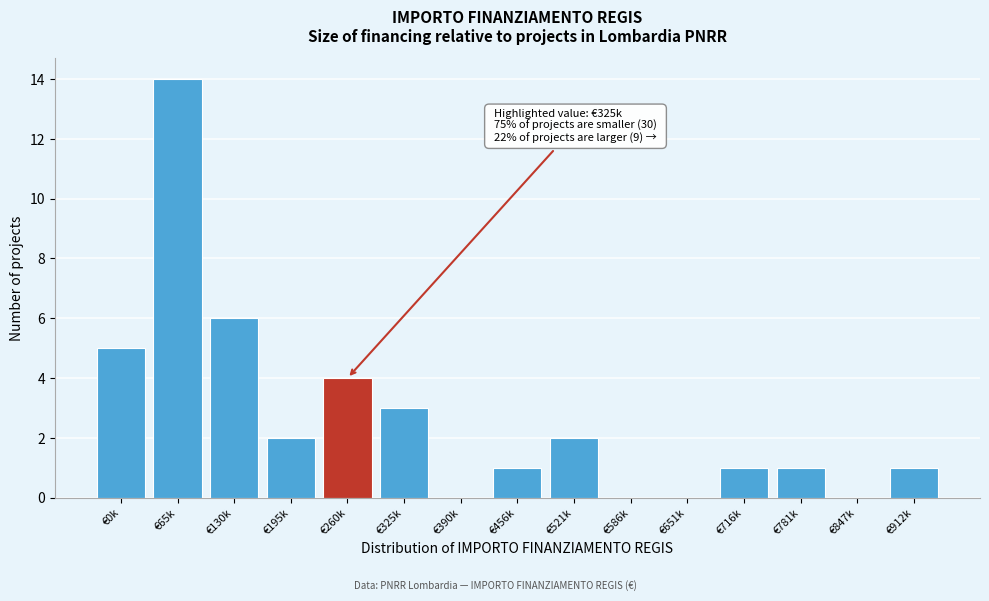

Reading right to left, what are all the values shown in this chart?

€912k=1	€847k=0	€781k=1	€716k=1	€651k=0	€586k=0	€521k=2	€456k=1	€390k=0	€325k=3	€260k=4	€195k=2	€130k=6	€65k=14	€0k=5